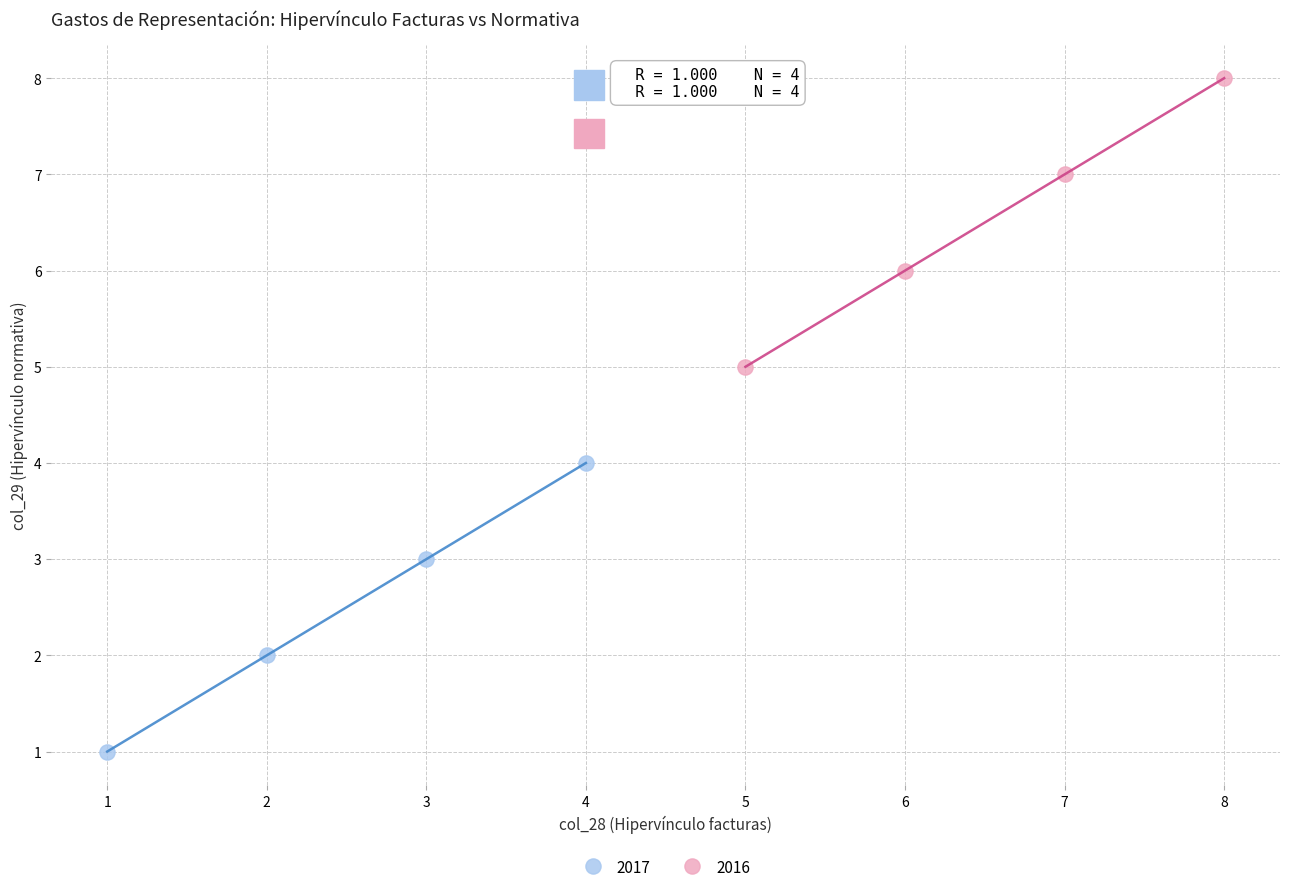

Which series reaches the maximum Y coordinate?

2016